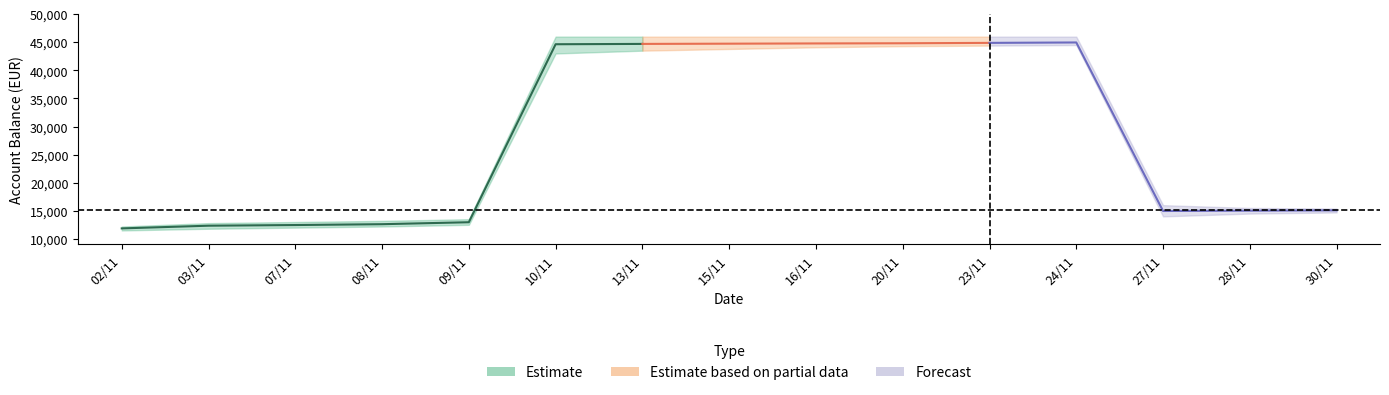

At which category does the chart reach its peak across all series?

24/11